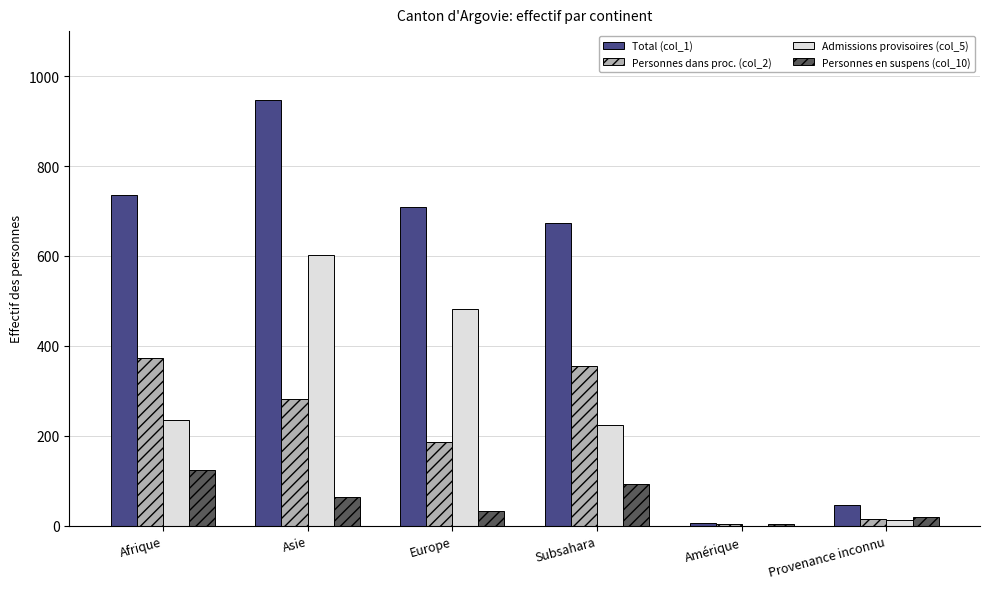

Reading left to right, transcribe all the data shown in this chart.

Total (col_1): 735	947	709	673	7	47
Personnes dans proc. (col_2): 373	281	186	356	3	16
Admissions provisoires (col_5): 236	602	482	223	0	12
Personnes en suspens (col_10): 125	63	32	93	4	19